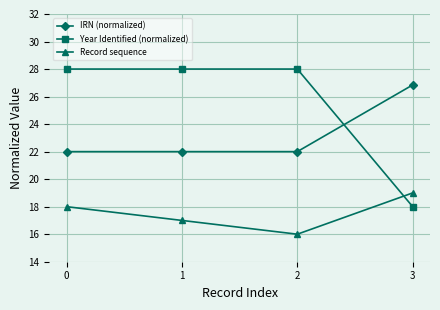

Reading right to left, list all the values displayed in this chart.

IRN (normalized): 3=26.8	2=22.0	1=22.0	0=22.0
Year Identified (normalized): 3=18.0	2=28.0	1=28.0	0=28.0
Record sequence: 3=19.0	2=16.0	1=17.0	0=18.0